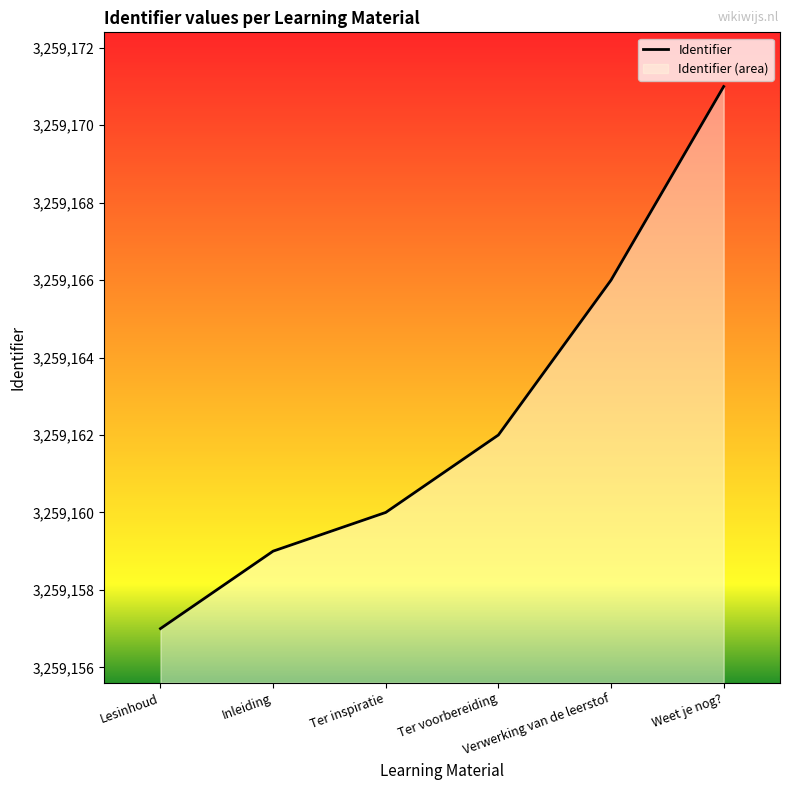

How many data points are less than 3259162?

3